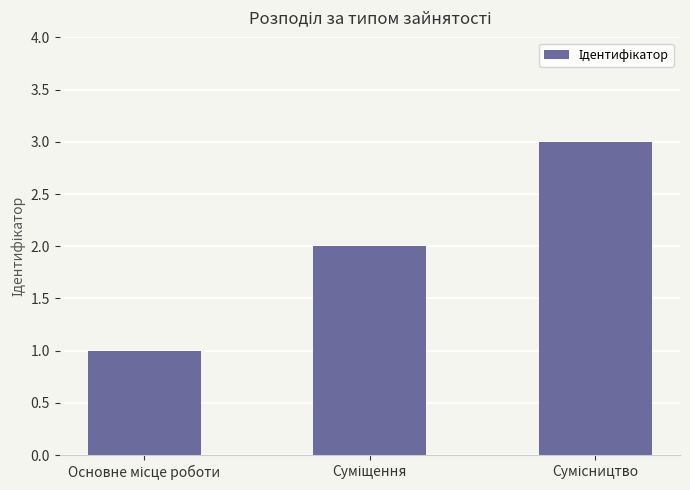

What is the maximum value shown in the chart?

3